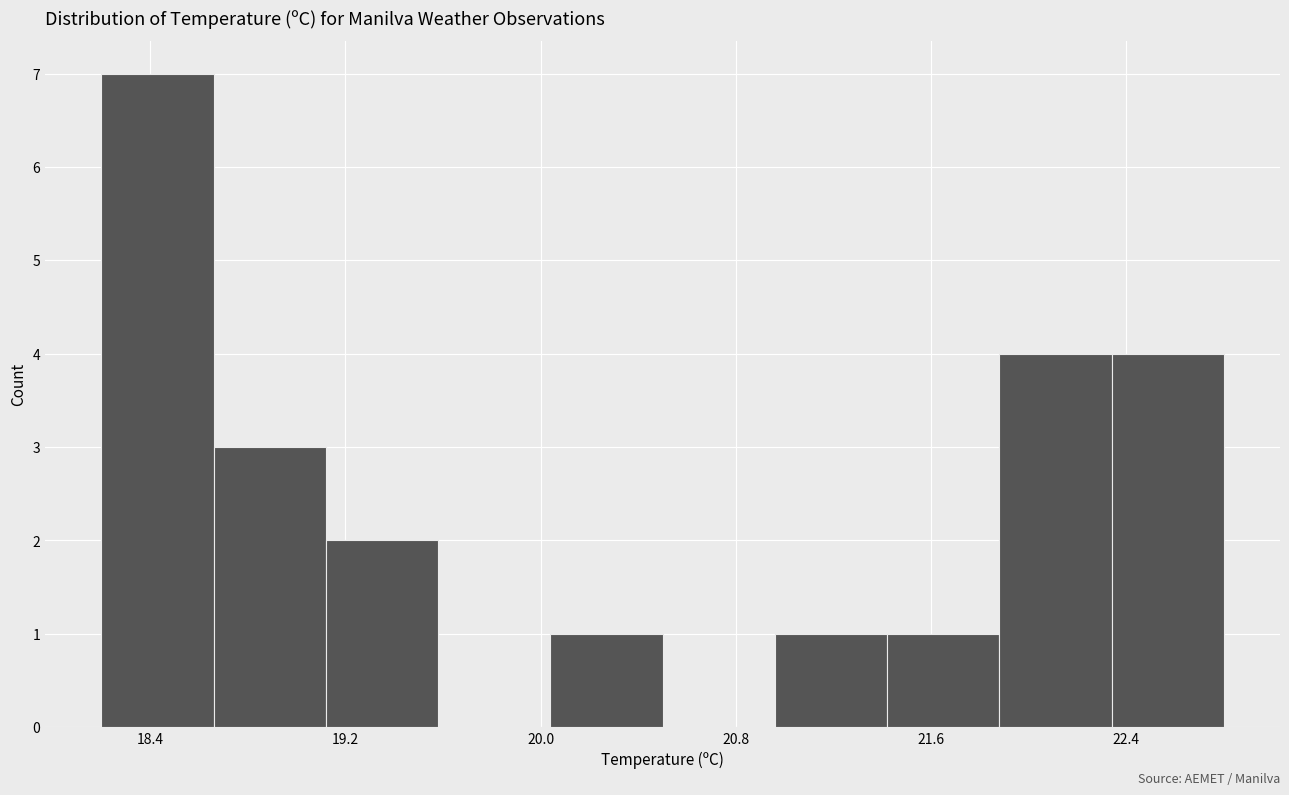

Reading left to right, list every bar in this chart as the range it spans on the x-axis followed by its height. Neither the bar edges nor the heights are printed on the chart, so give them approximately, as read against the axes.

18.20 to 18.66: 7
18.66 to 19.12: 3
19.12 to 19.58: 2
19.58 to 20.04: 0
20.04 to 20.50: 1
20.50 to 20.96: 0
20.96 to 21.42: 1
21.42 to 21.88: 1
21.88 to 22.34: 4
22.34 to 22.80: 4